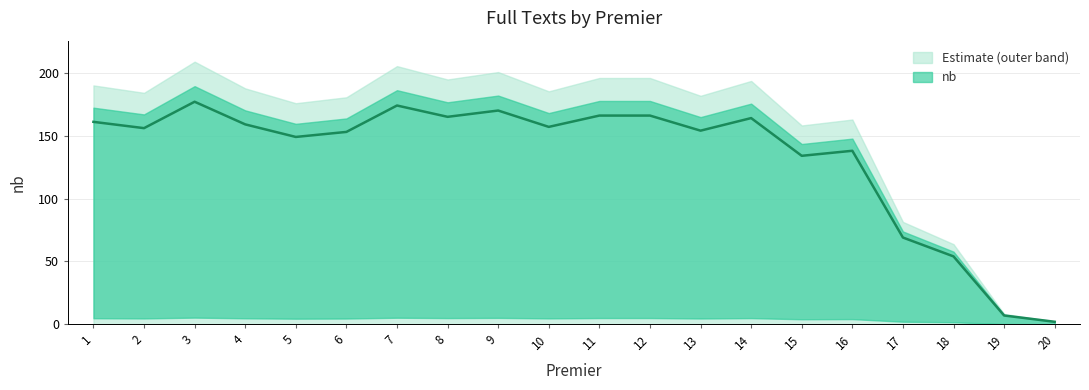

What is the value of the 15th point from the left?

134